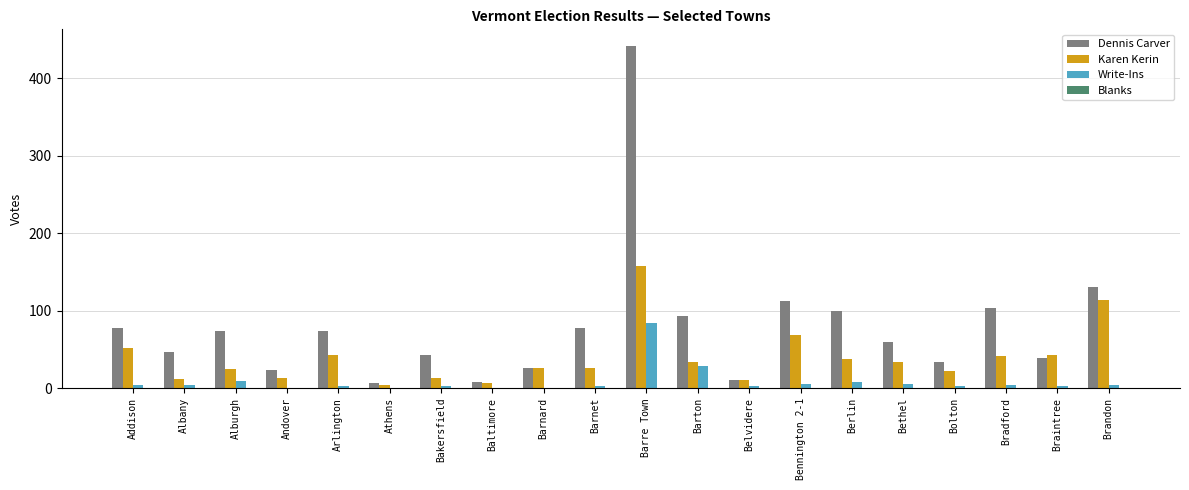

Which series changed the most between Alburgh and Bolton?

Dennis Carver